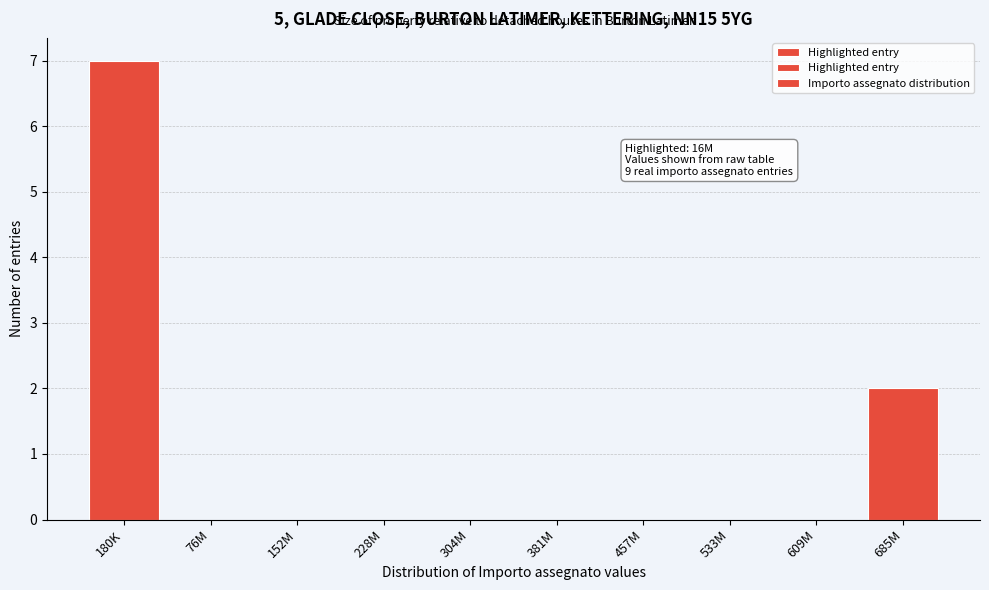

Reading left to right, transcribe all the data shown in this chart.

180K=7	76M=0	152M=0	228M=0	304M=0	381M=0	457M=0	533M=0	609M=0	685M=2